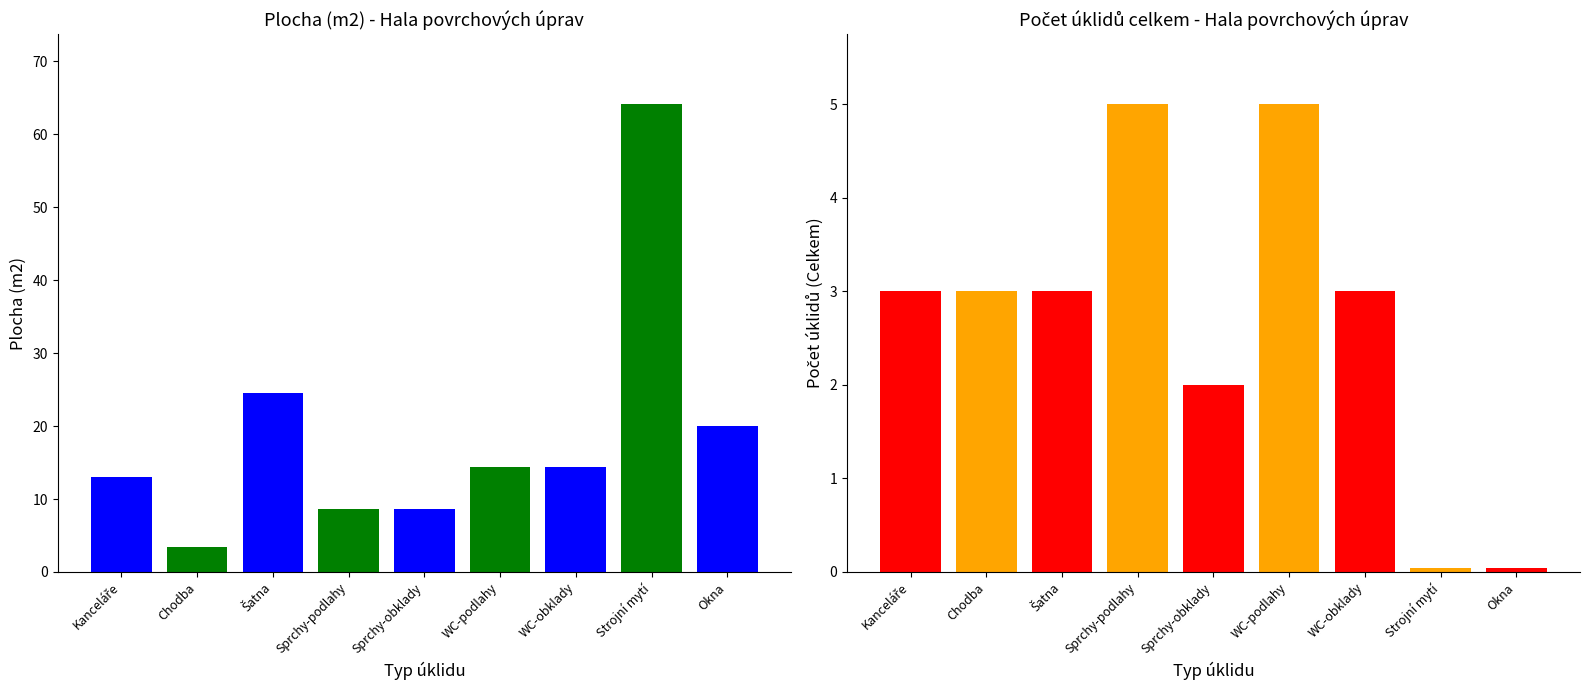

What is the maximum value shown in the chart?

64.1